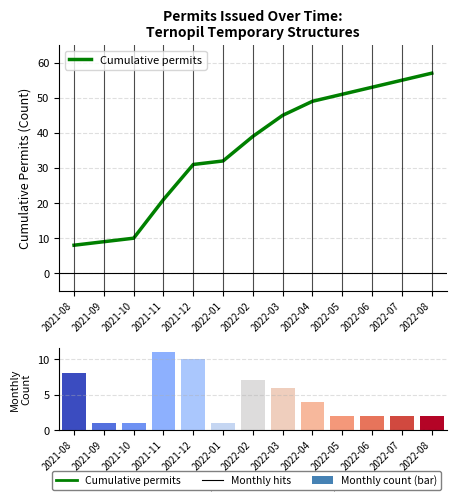

What is the ratio of the value at 2022-03 to the value at 2021-11?

2.1